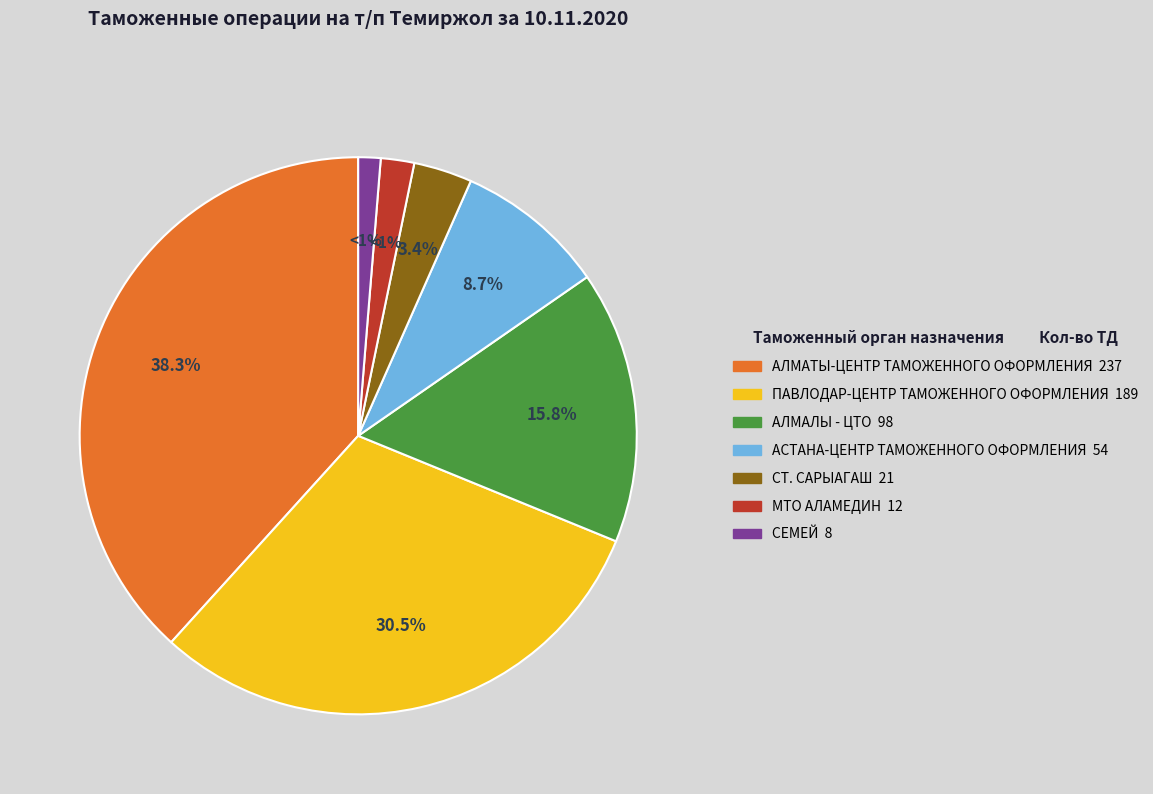

How many segments does this pie chart have?

7